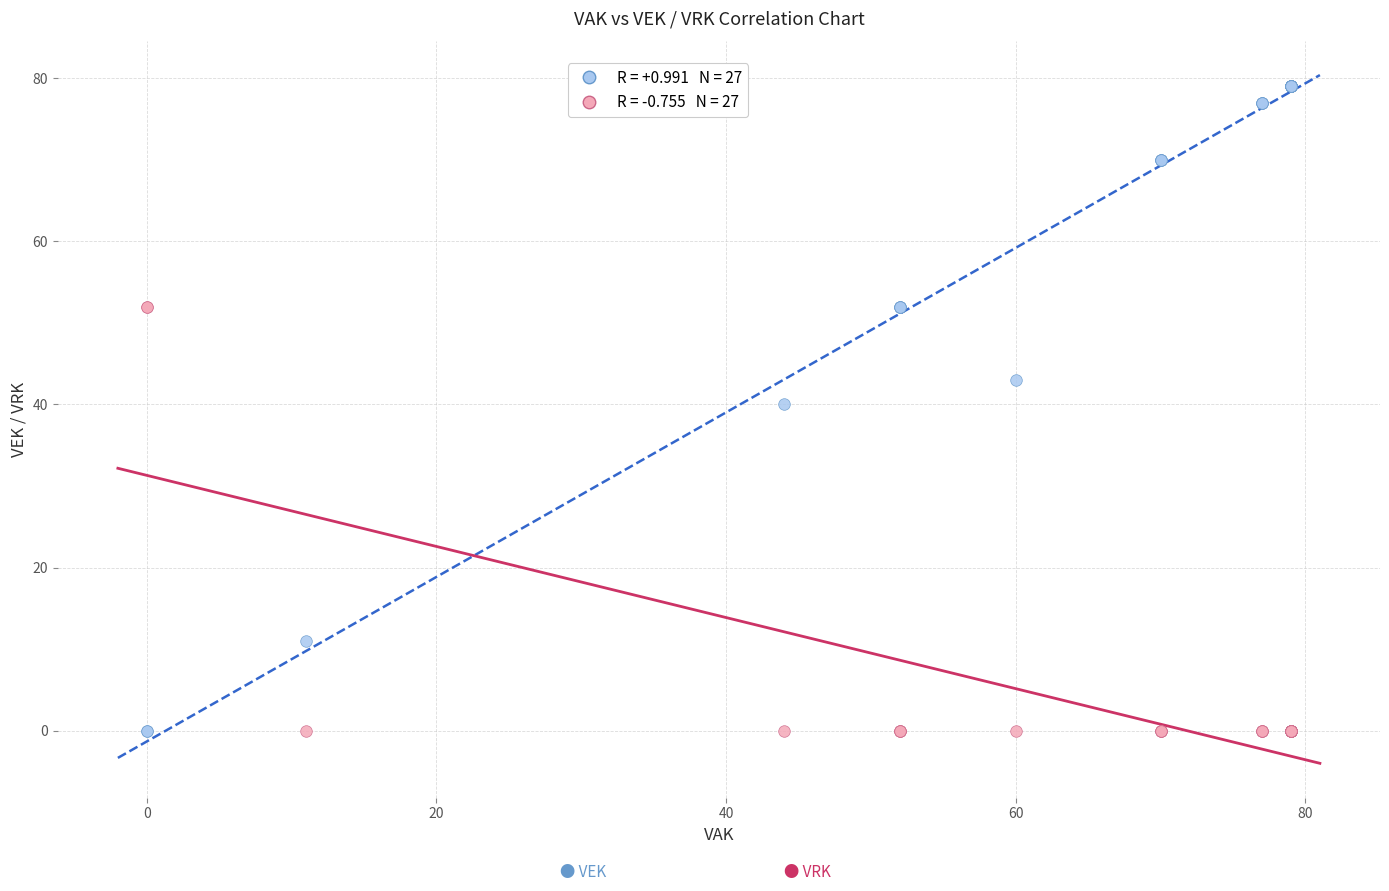

Across all series, what Y value is closest to 39?

40